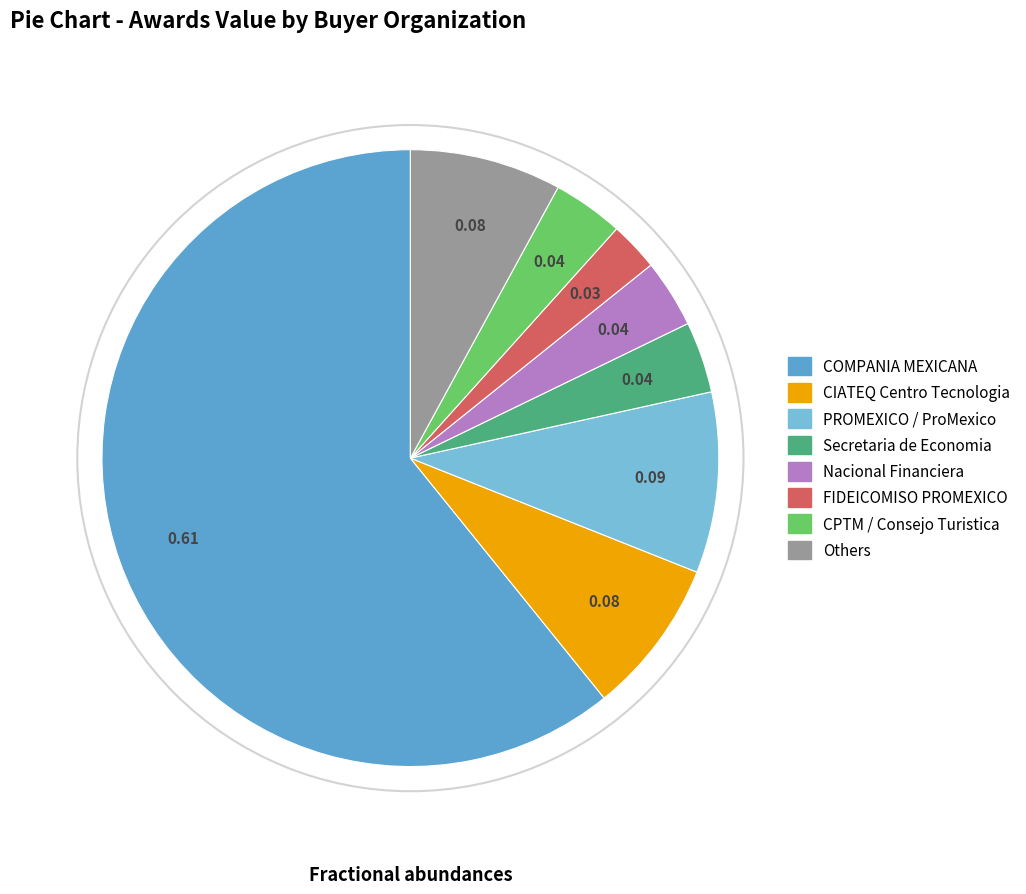

Does any single category account for the majority?

Yes